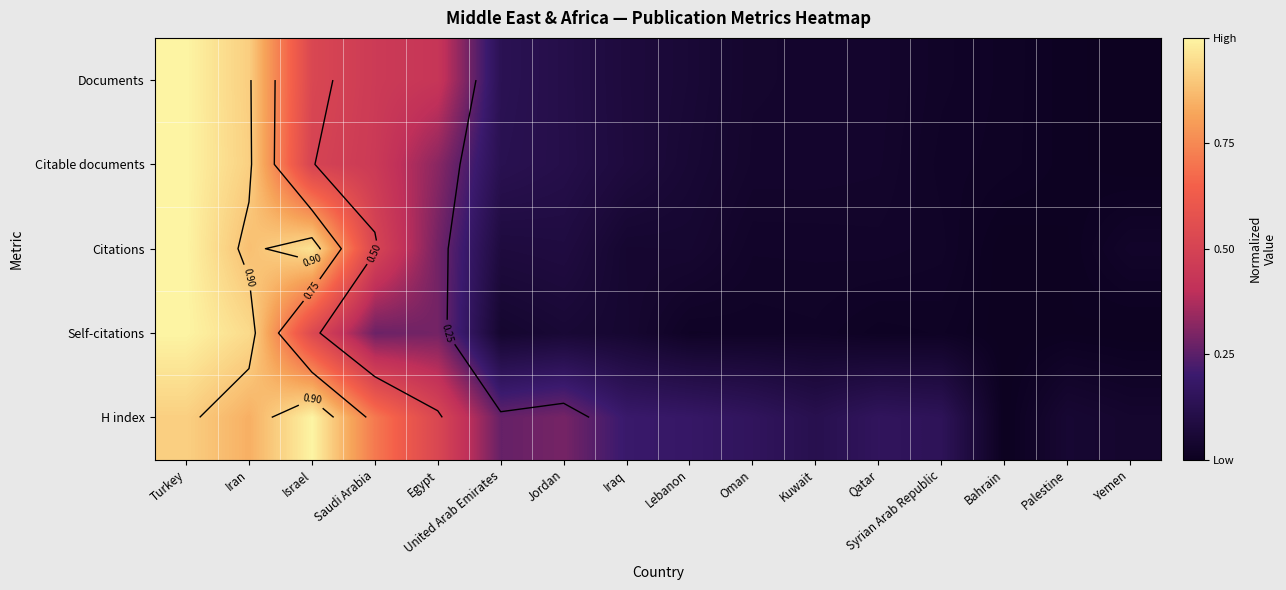

The value of Citations at Iran is 1.4. True or false?

False